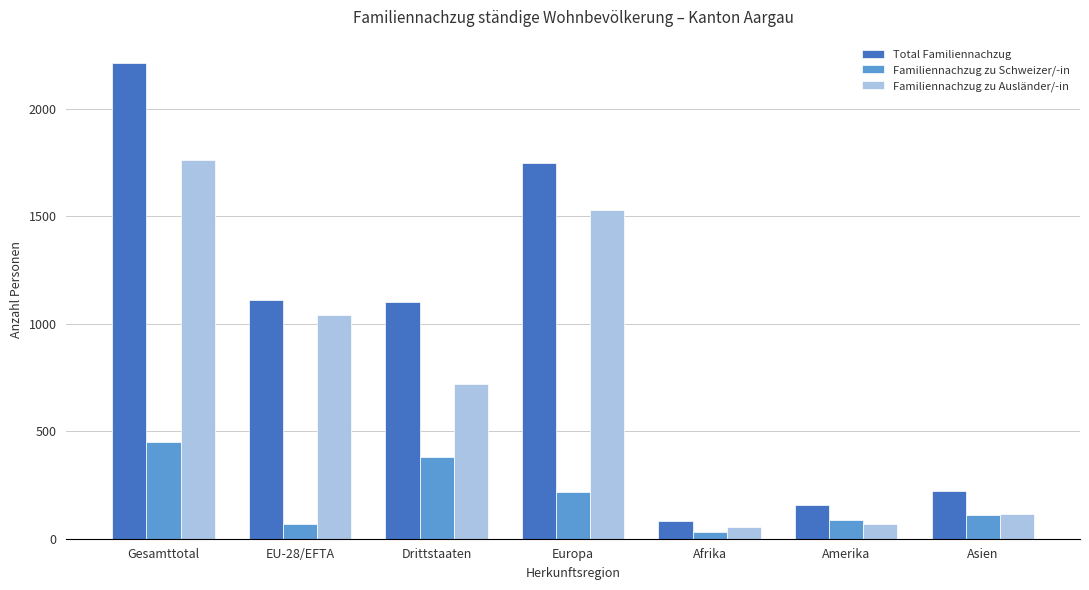

What is the total value across all series at EU-28/EFTA?

2222